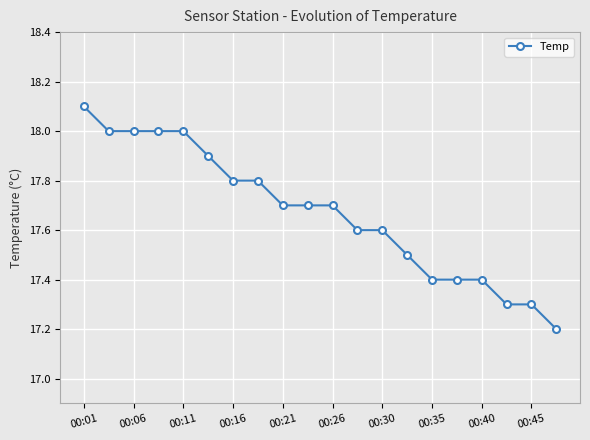

What is the sum of all values?

353.4